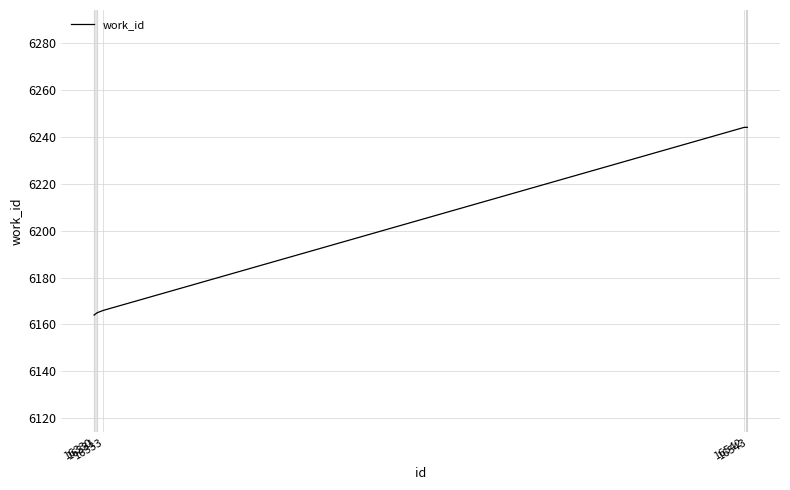

What is the average value?

6197